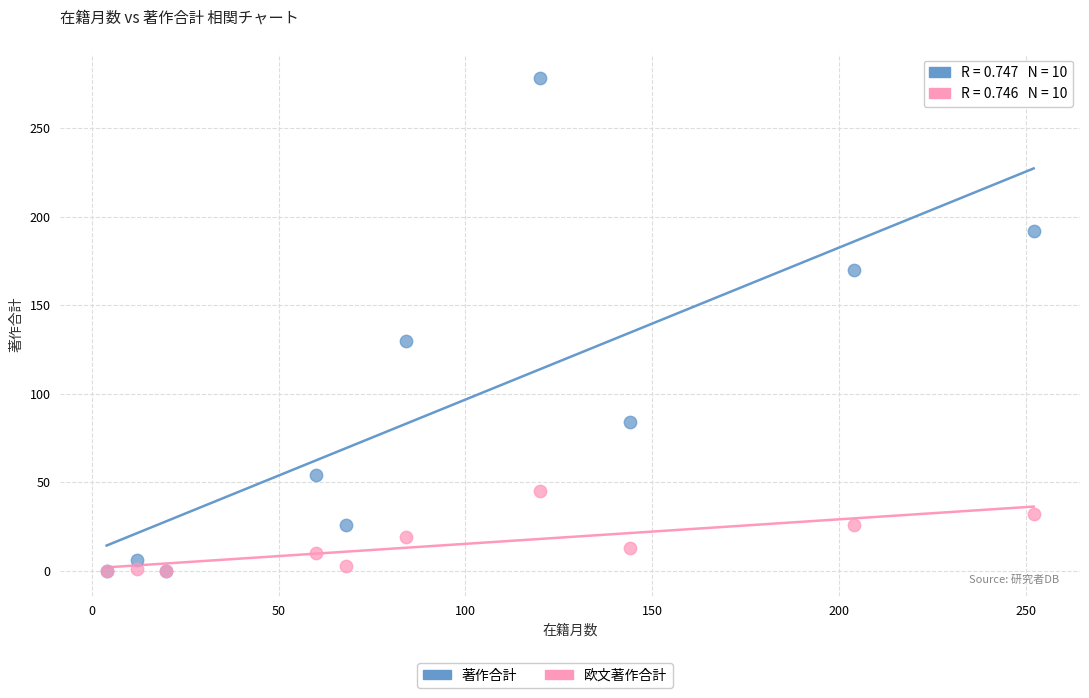

In the 著作合計 series, what Y value is closest to 139?

130